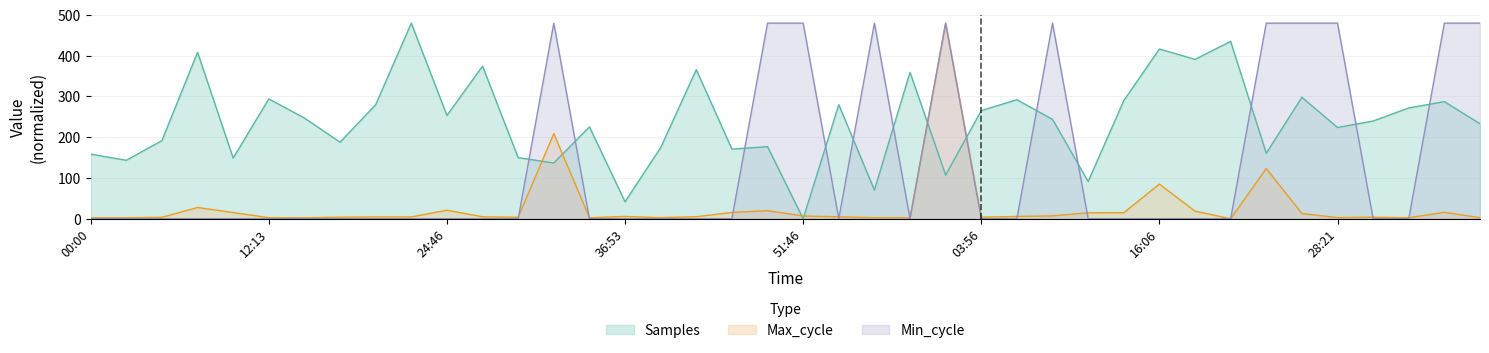

How many categories are shown in the chart?

40